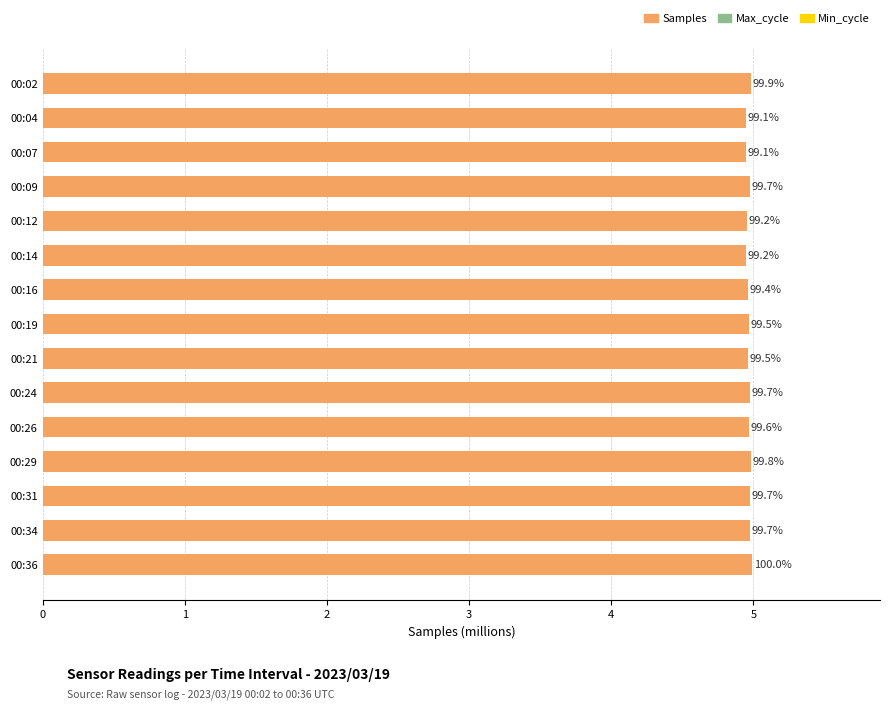

Are the bars horizontal?

Yes